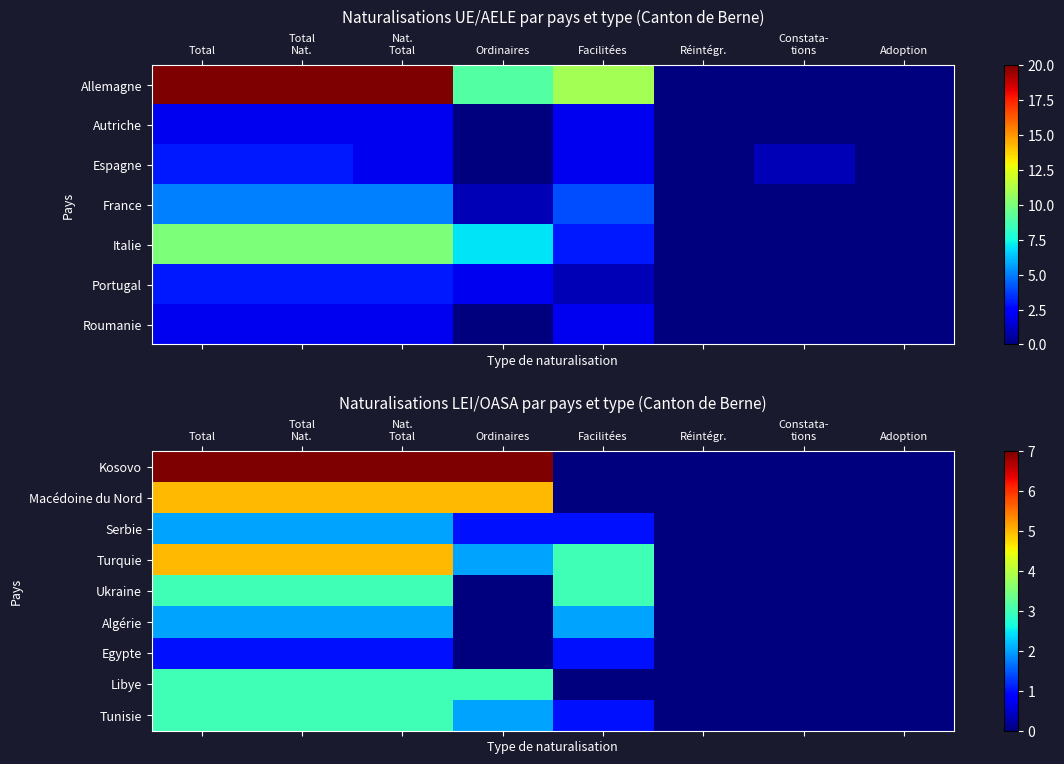

True or false: Turquie has a value of 0 at Adoption.

True